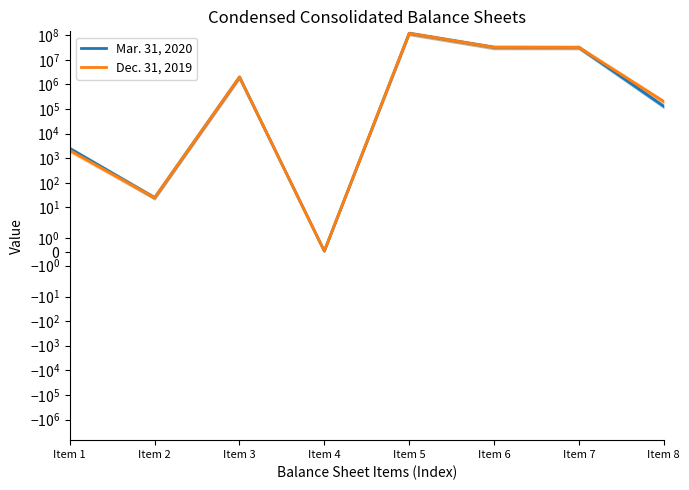

What is the minimum value for Mar. 31, 2020?

0.1